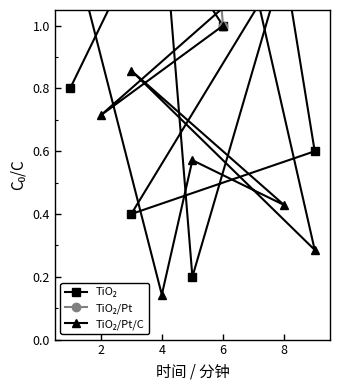

What is the sum of the TiO₂ values at 8 and 4?

2.6